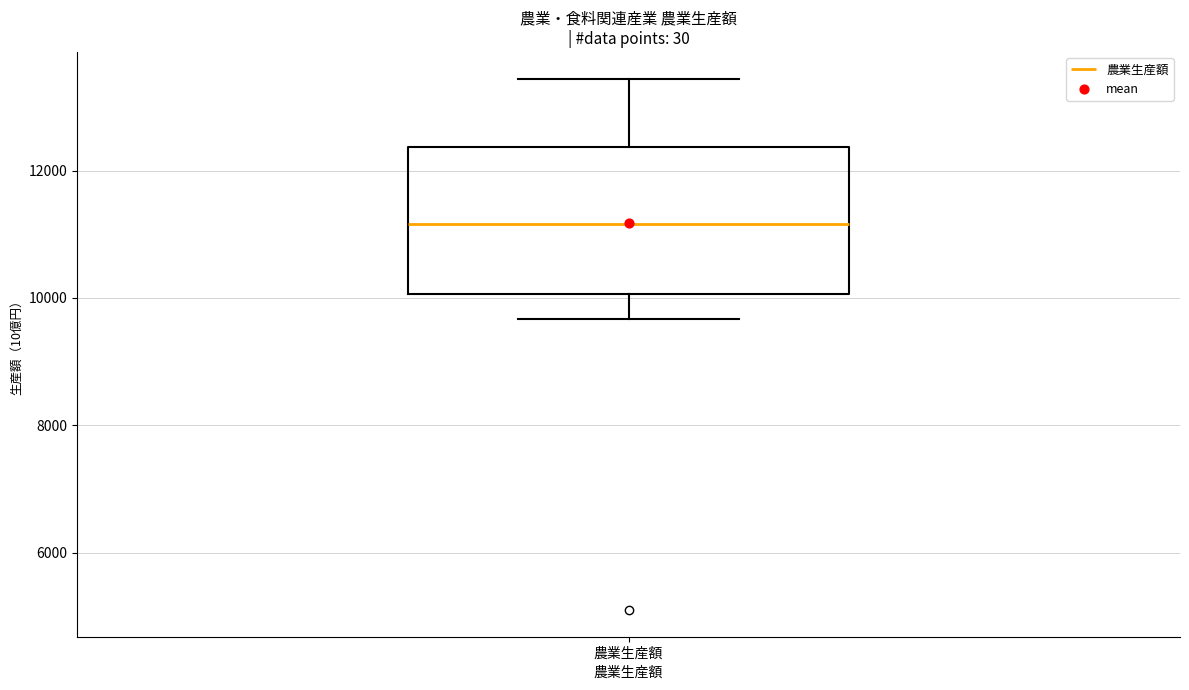

Transcribe this box plot: give where the median line is, the range the box spans, and where the two whiskers end, as read against the y-axis. The values are not printed on the chart, so give them approximately, as read against the axis.

median 11200, box 10000 to 12400, whiskers 9600 to 13400